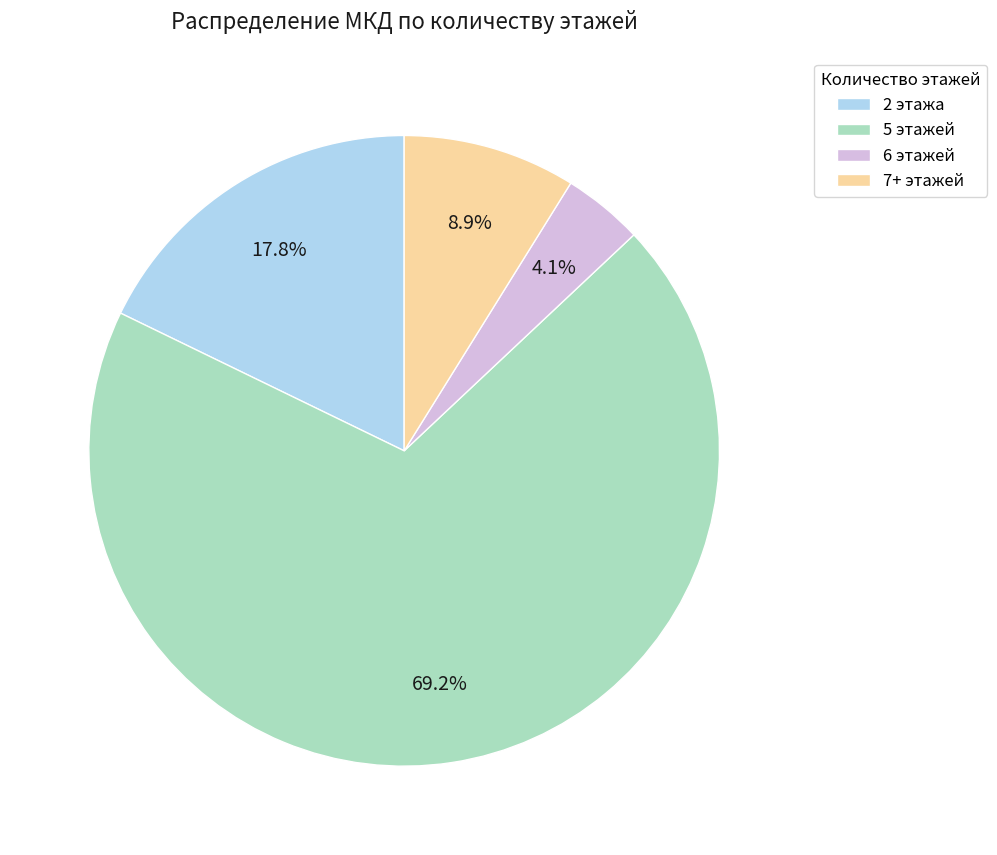

Count the number of slices in the pie.

4